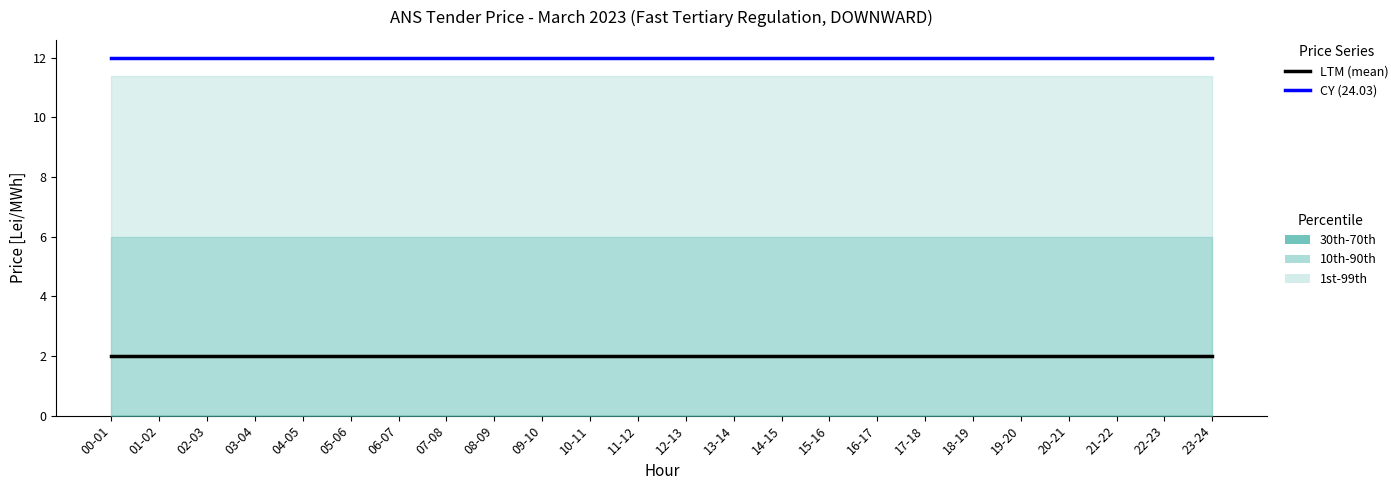

What is the maximum value for CY (24.03)?

12